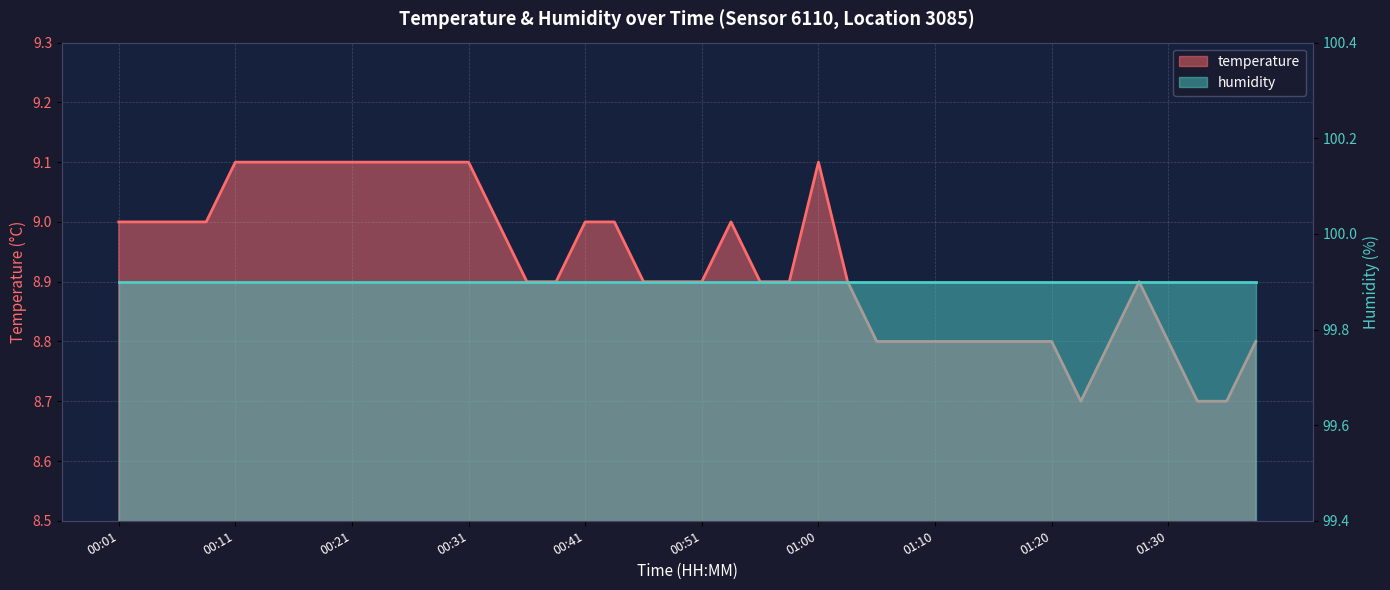

What position from the right is 01:00?

16